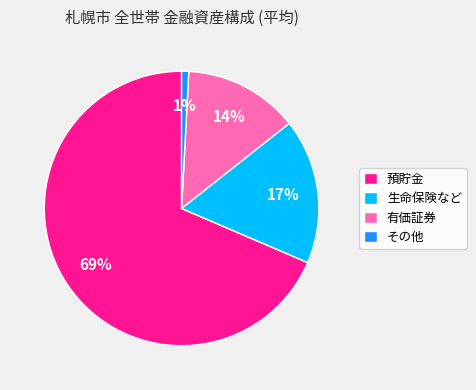

How many slices are in this pie chart?

4